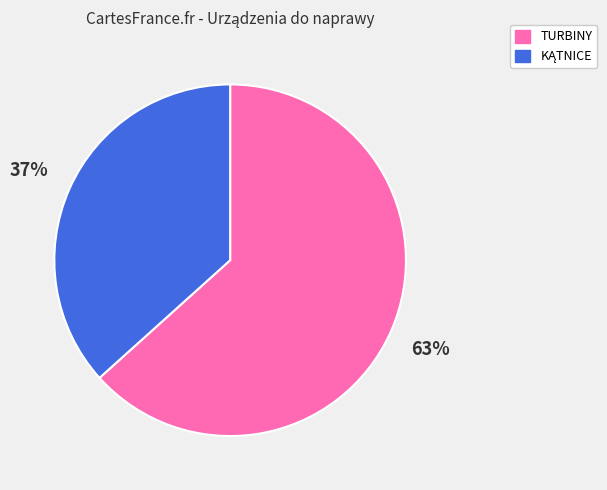

How many segments does this pie chart have?

2